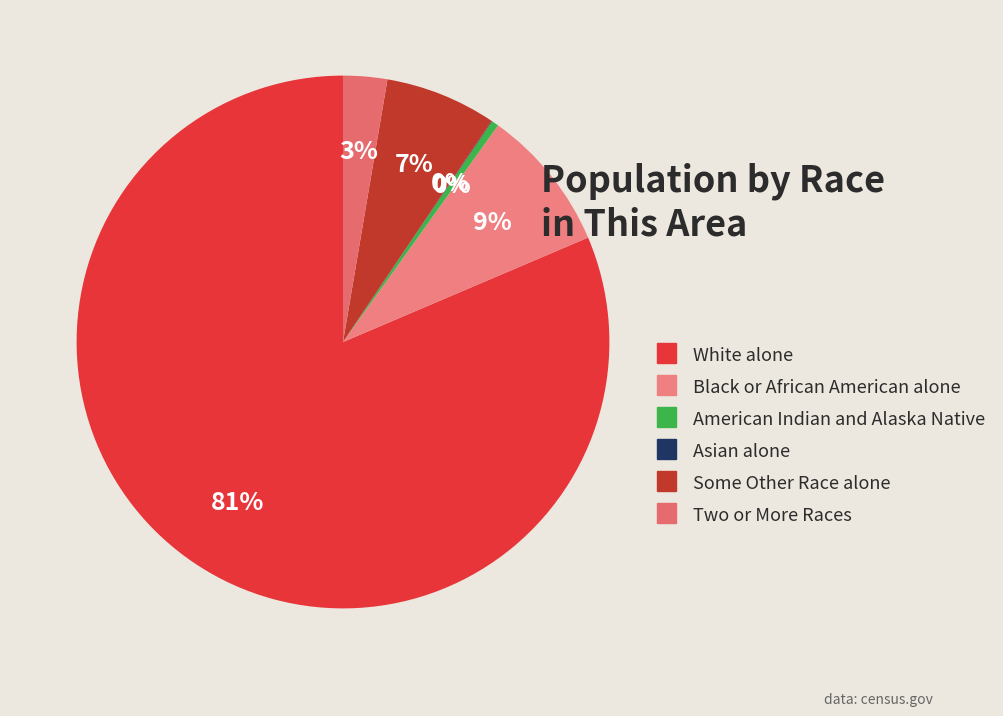

What is the ratio of the value at Two or More Races to the value at Asian alone?

70.7